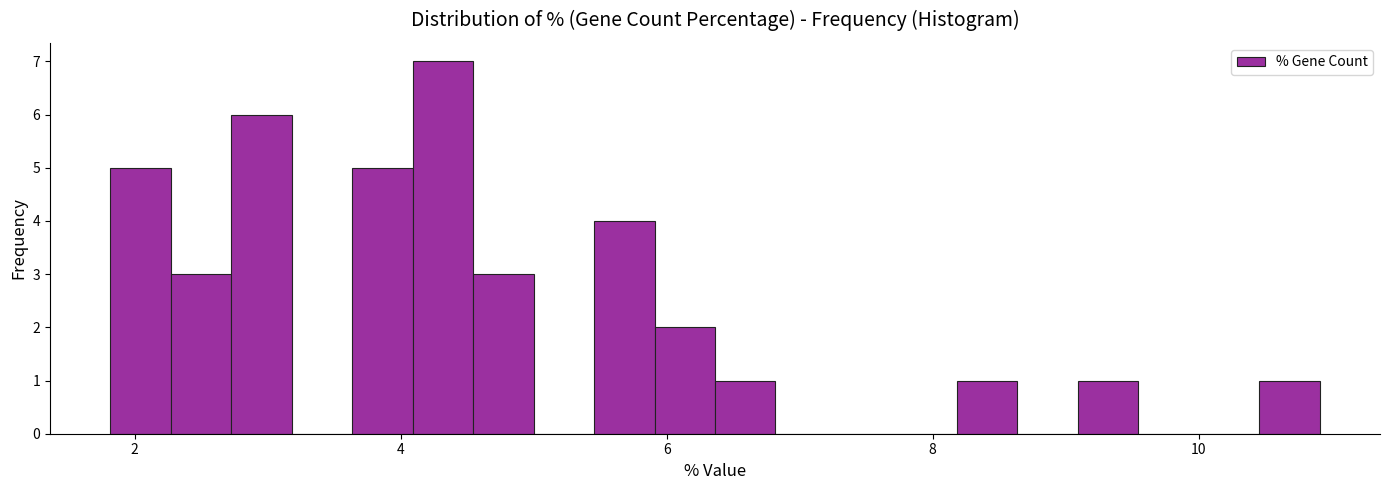

Read against the x-axis, roughly where is the centre of the tallest bar?

4.4